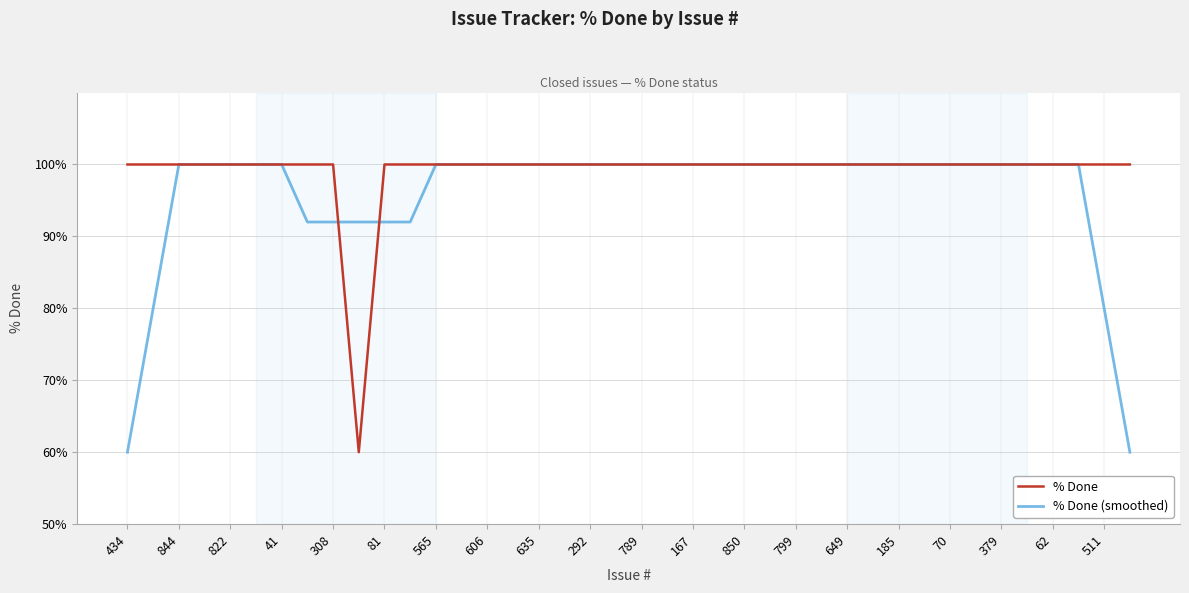

What is the smallest value displayed?

60